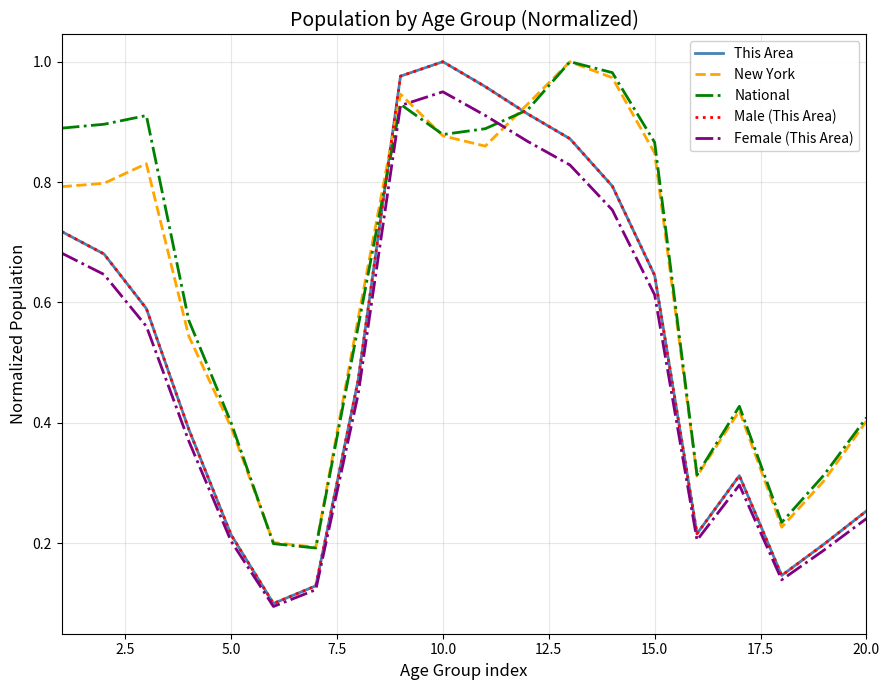

Is this an area chart (filled region under the line)?

No